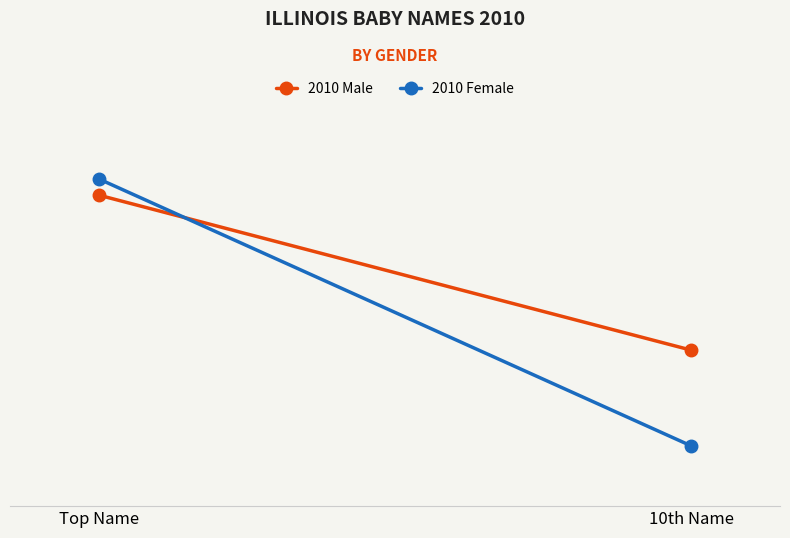

Reading left to right, transcribe all the data shown in this chart.

2010 Male: Top Name=914	10th Name=608
2010 Female: Top Name=946	10th Name=419